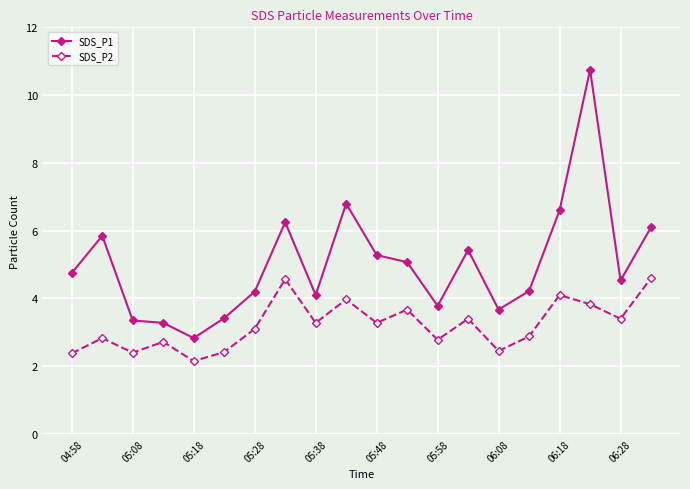

Count the number of data series in this chart.

2